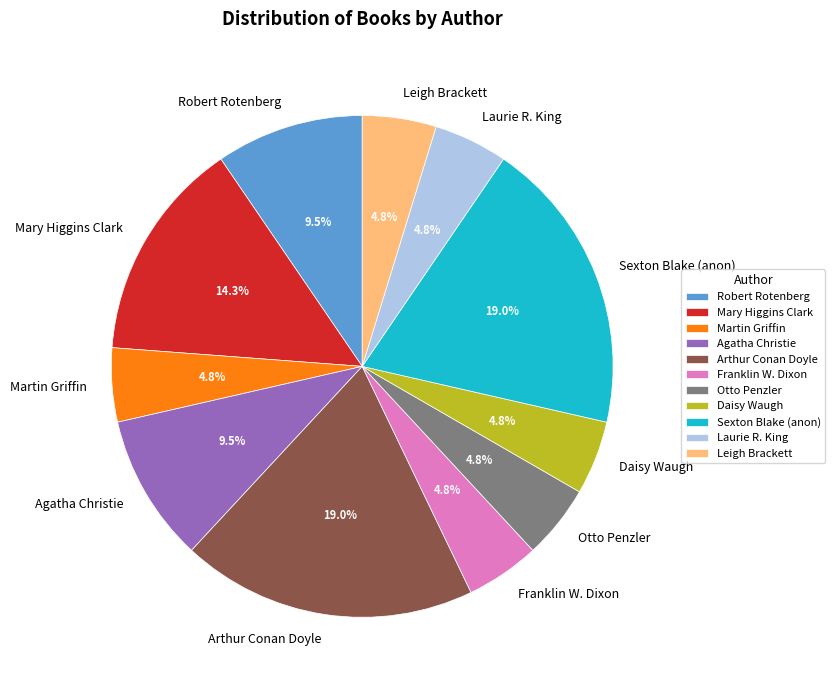

Between Franklin W. Dixon and Robert Rotenberg, which is larger?

Robert Rotenberg